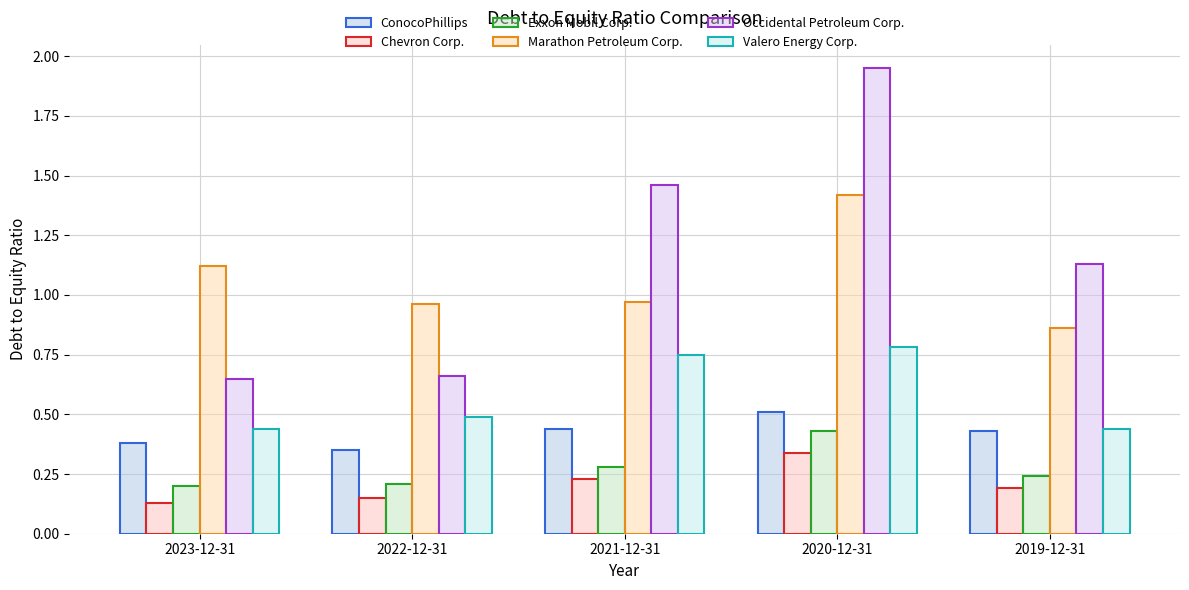

What is the greatest value displayed?

1.9